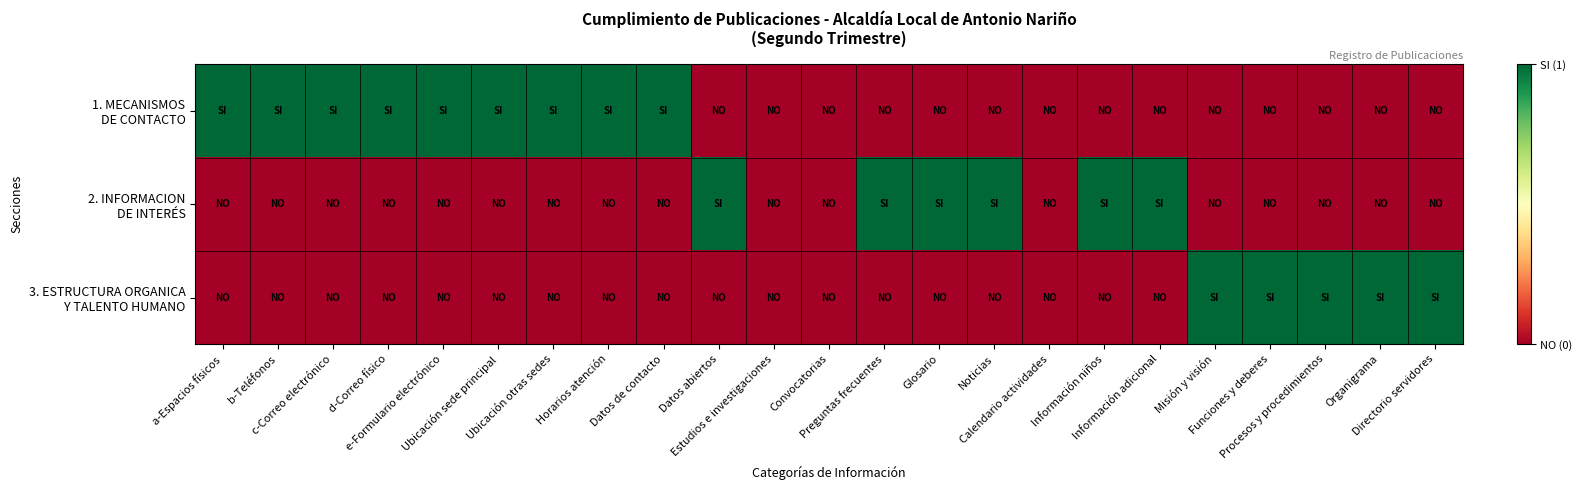

What is the maximum value shown in the chart?

1